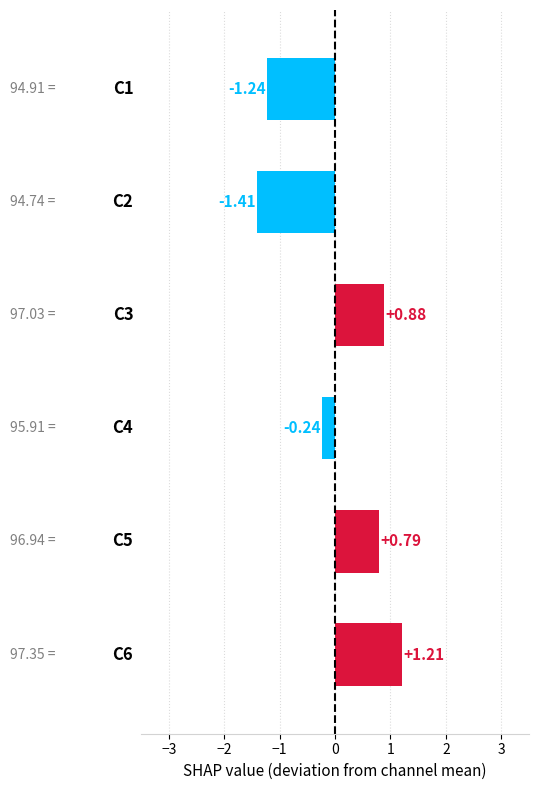

What is the difference between the second highest and minimum values?

2.3